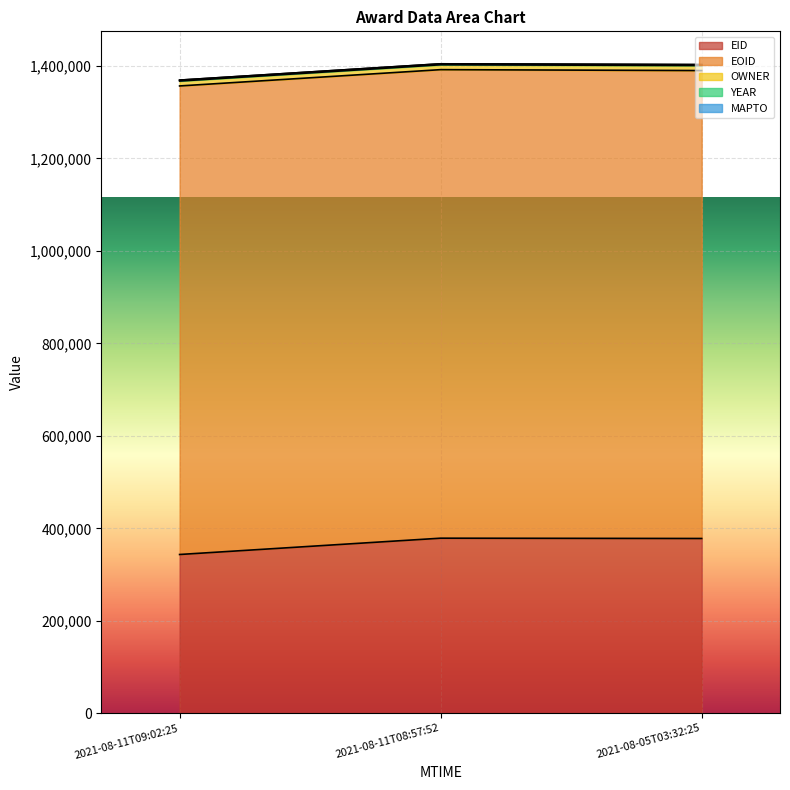

True or false: OWNER has a value of 10600 at 2021-08-11T08:57:52.

True